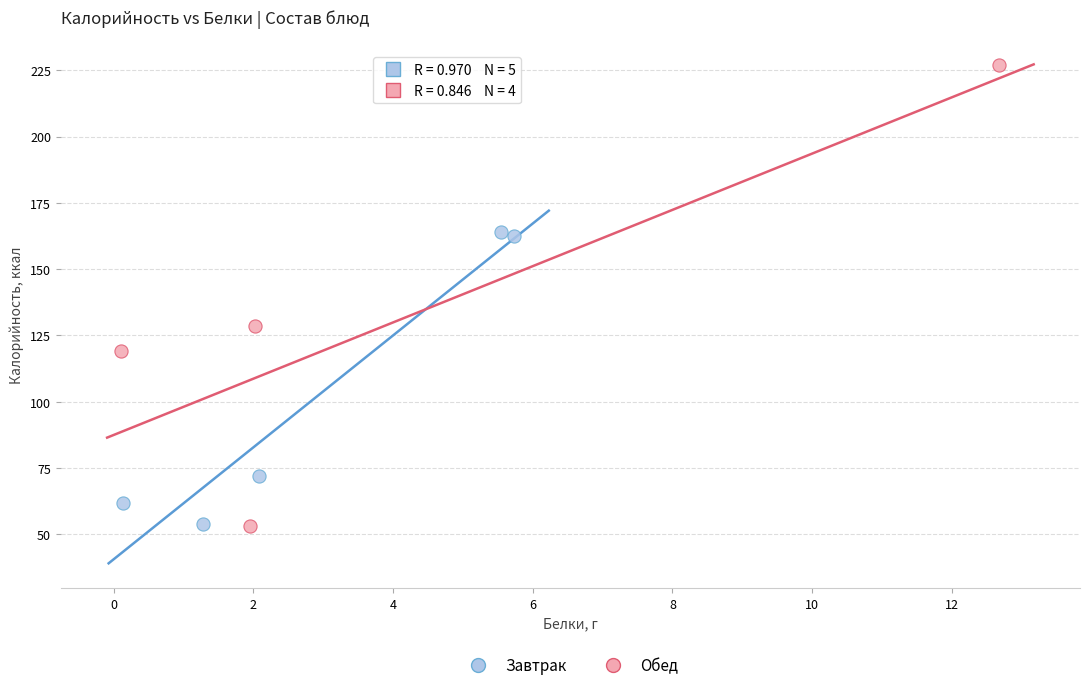

Which series contains the highest Y value?

Обед